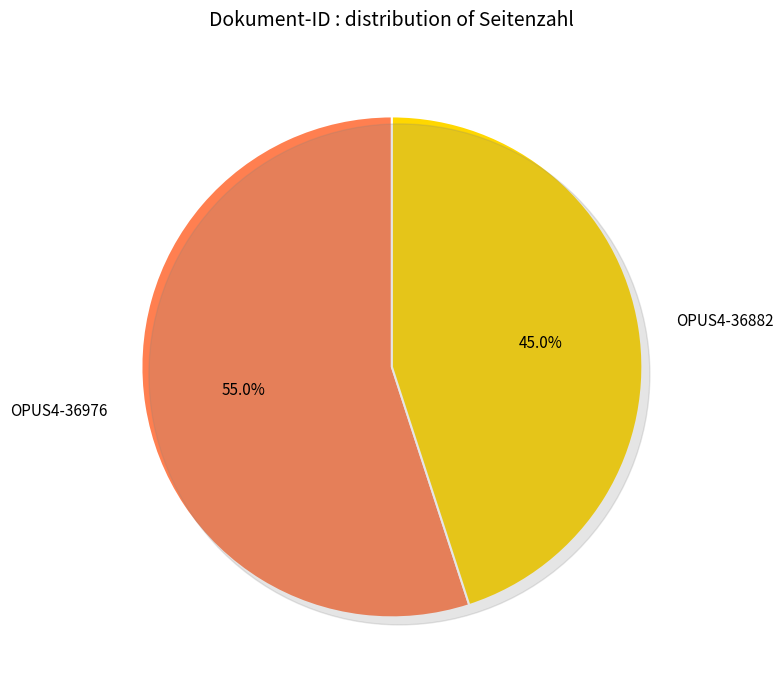

Does any single category account for the majority?

Yes